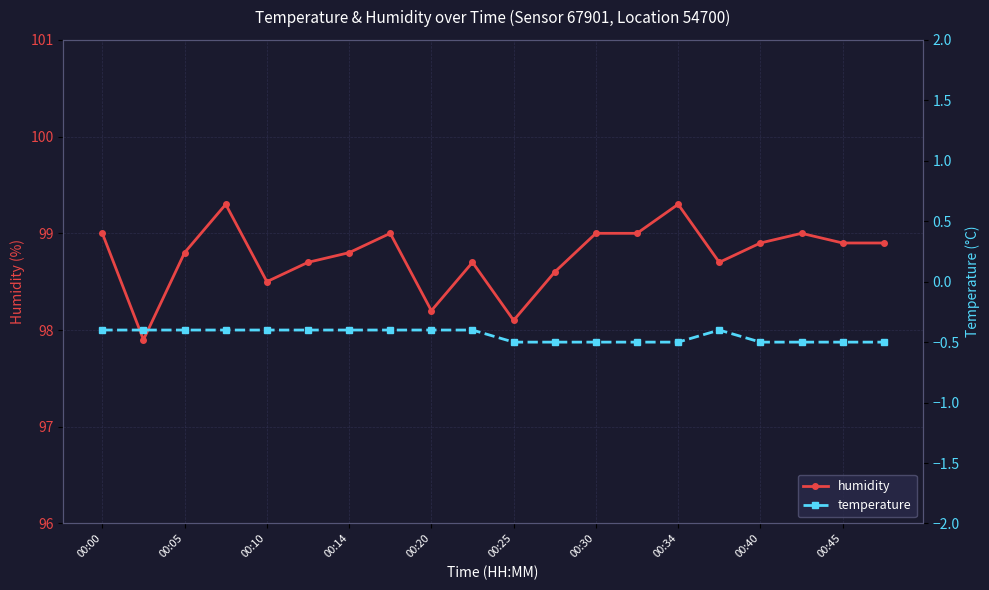

True or false: humidity has a value of 161.6 at 00:25.

False